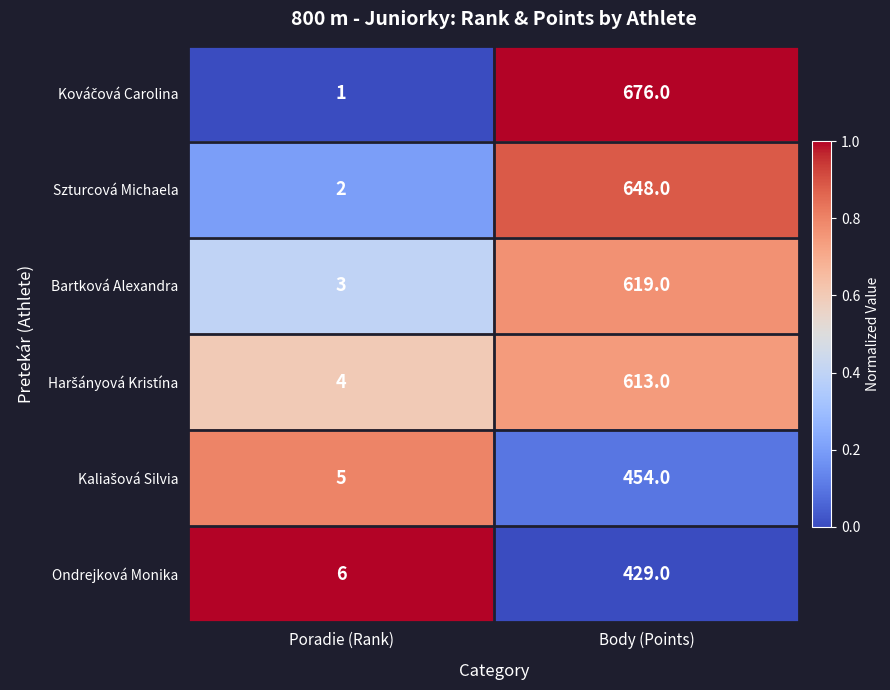

True or false: Ondrejková Monika has a value of 10 at Poradie (Rank).

False